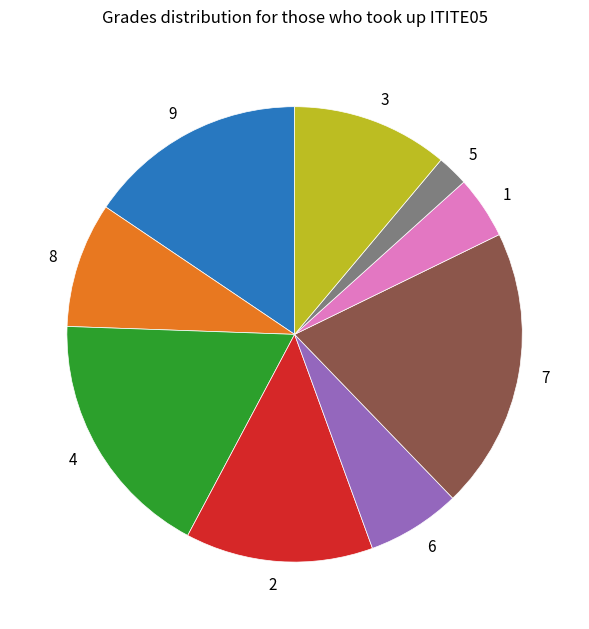

Rank the categories by value from highest to lowest.

7, 4, 9, 2, 3, 8, 6, 1, 5